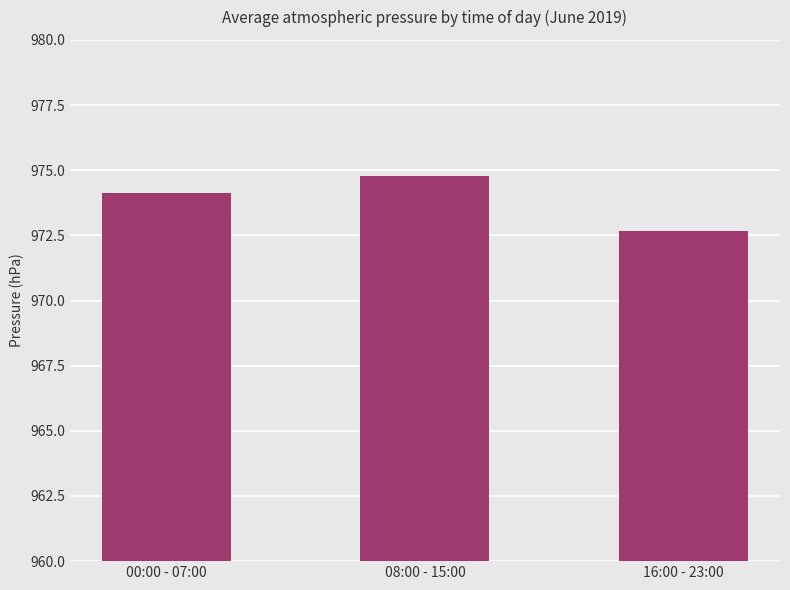

What is the label of the 1st bar from the right?

16:00 - 23:00